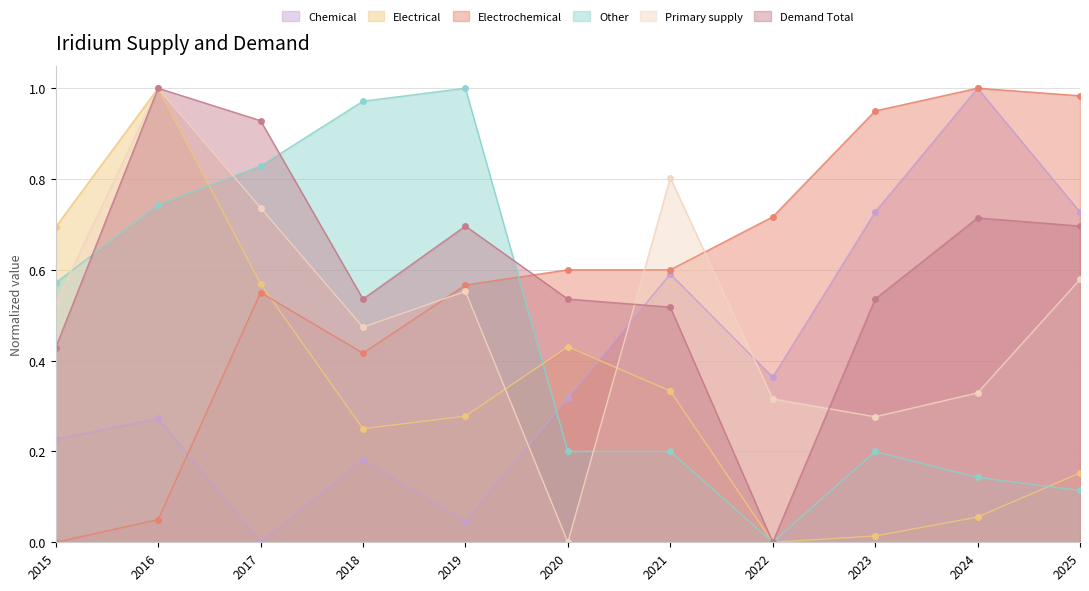

How many interior local peaks does the Electrical series have?

2